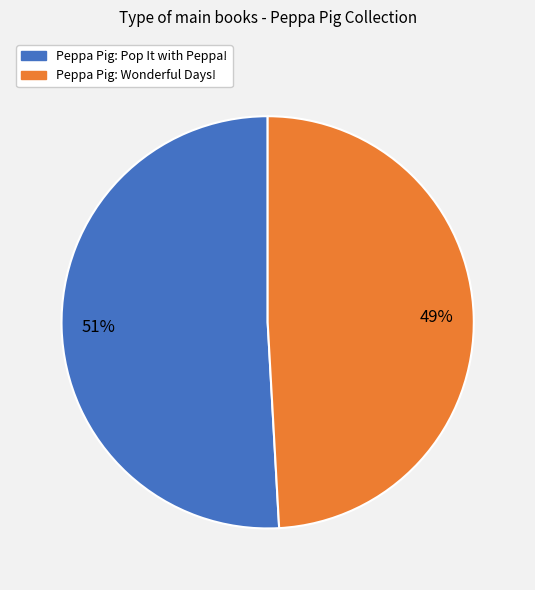

To the nearest percent, what percentage of the pie is Peppa Pig: Wonderful Days!?

49%